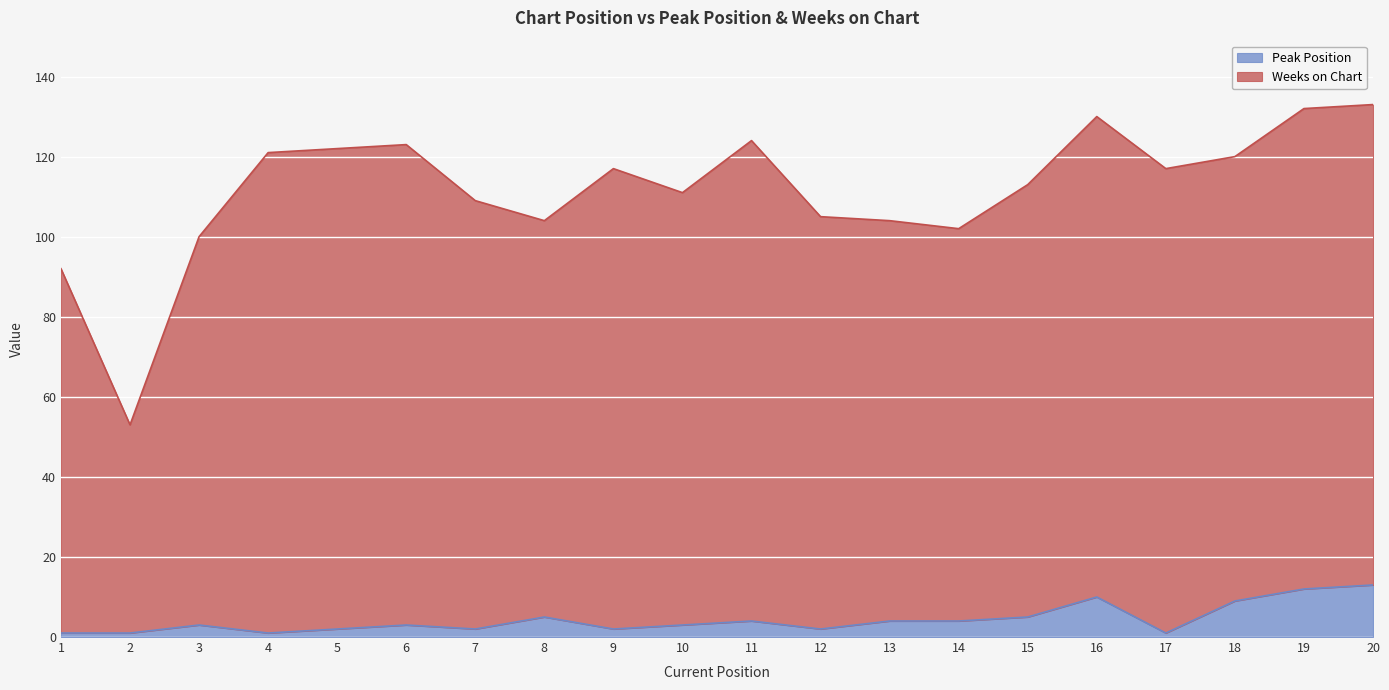

Where is the first local maximum for Peak Position?

3